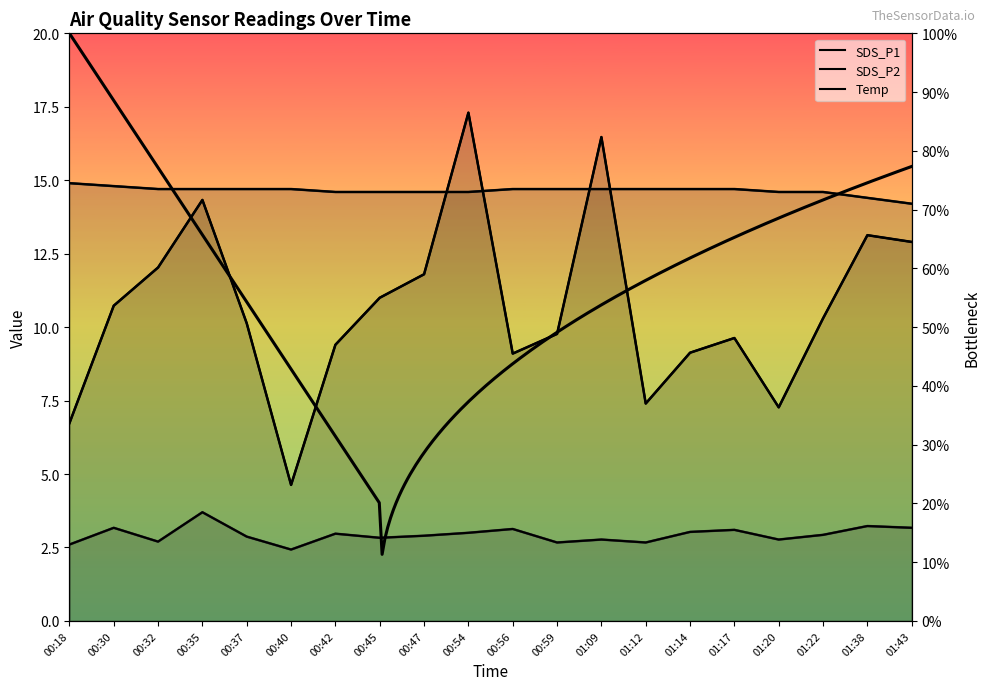

Which has a higher value, 00:35 or 01:38?

00:35